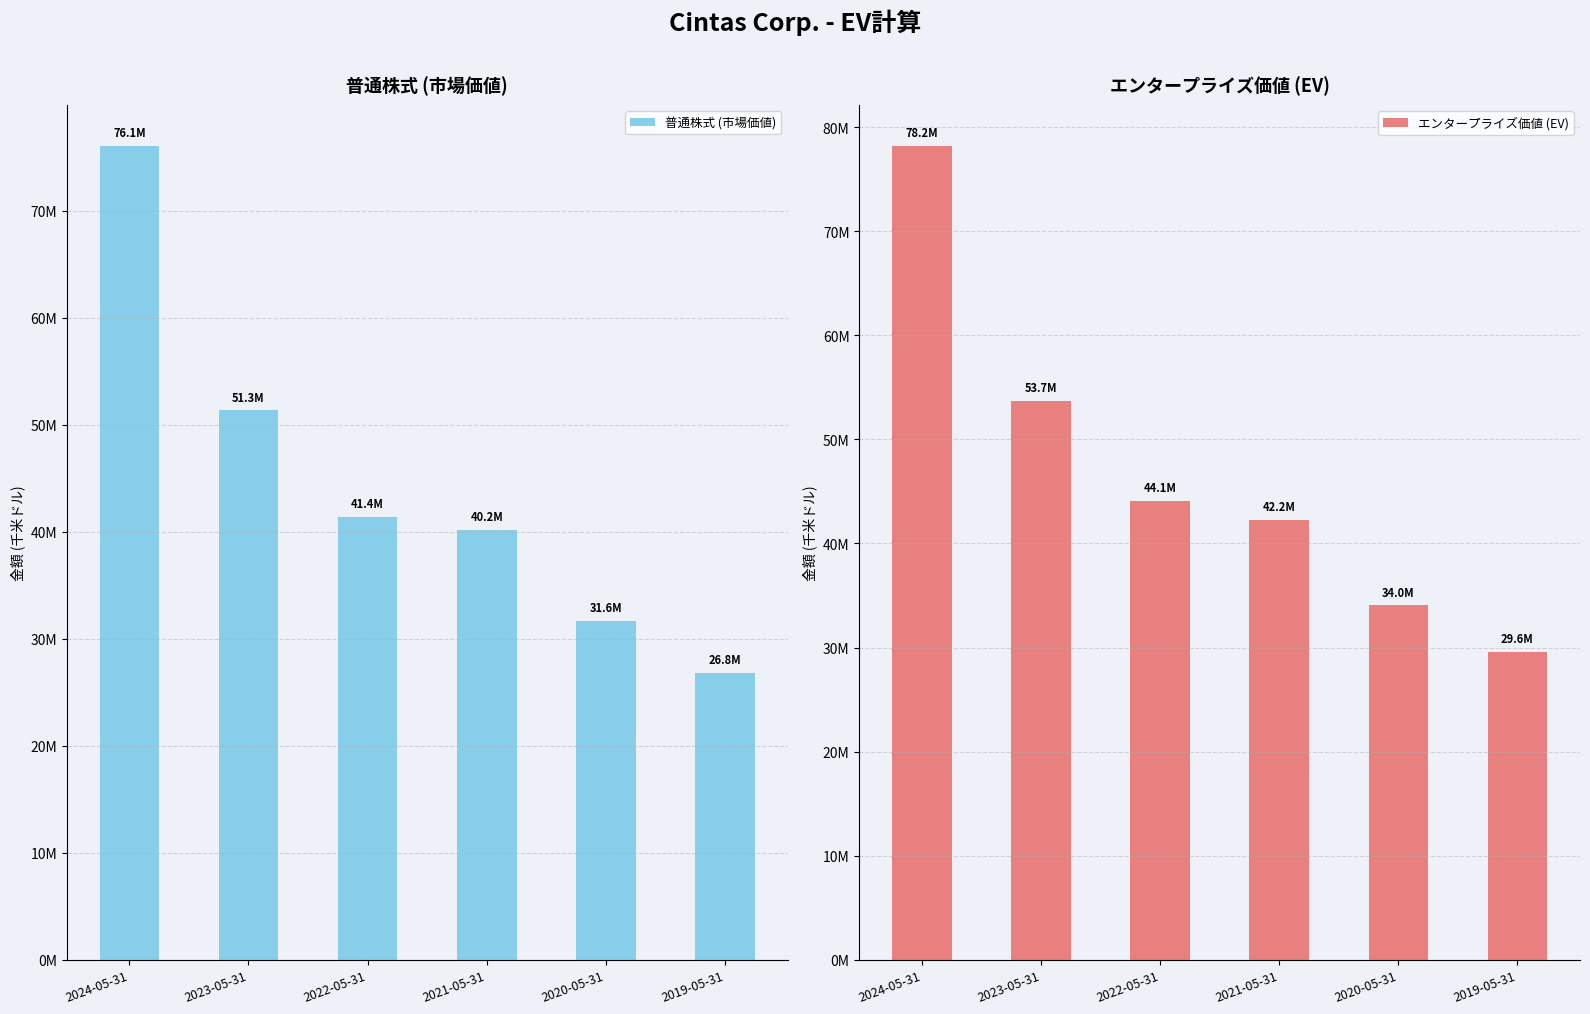

What is the sum of all 普通株式 (市場価値) values?

267472456